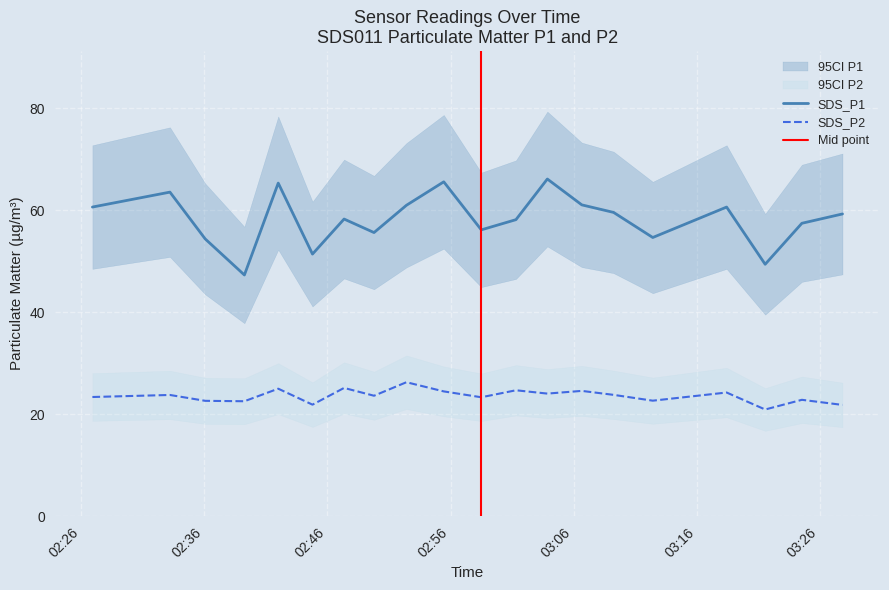

At how many categories does at least one series exceed 30?

20